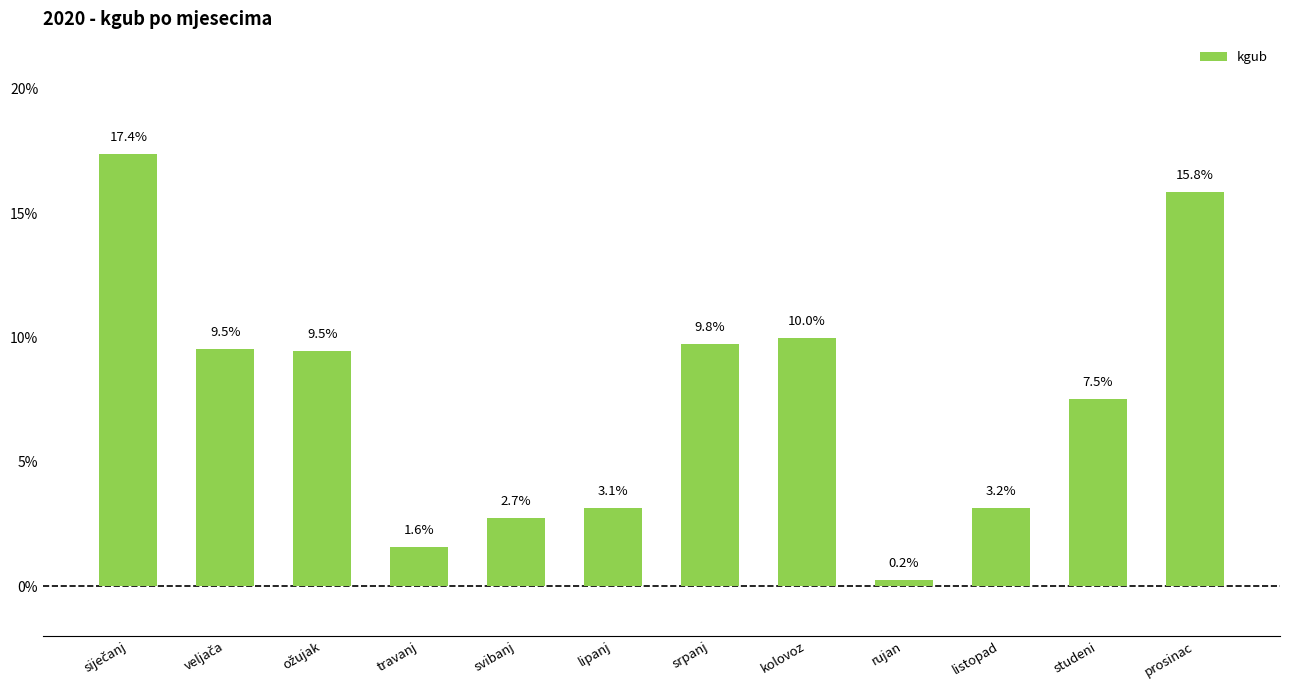

Are the bars horizontal?

No